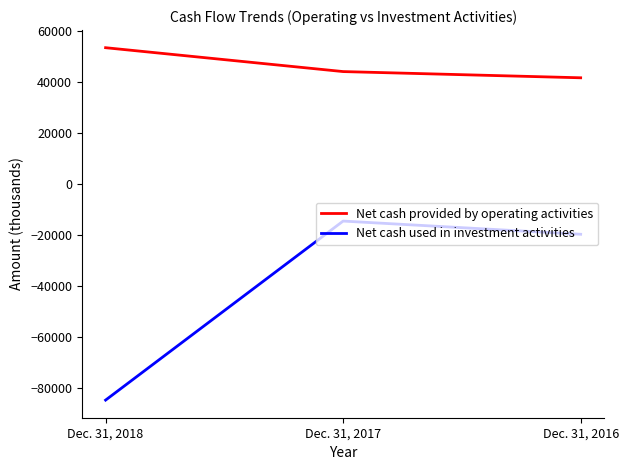

List the series in order of their peak value, highest first.

Net cash provided by operating activities, Net cash used in investment activities